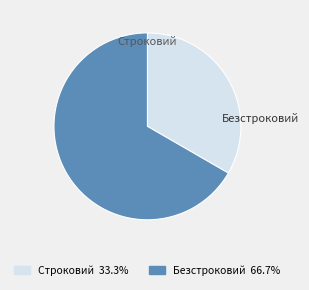

What is the change in value from Строковий to Безстроковий?

+1